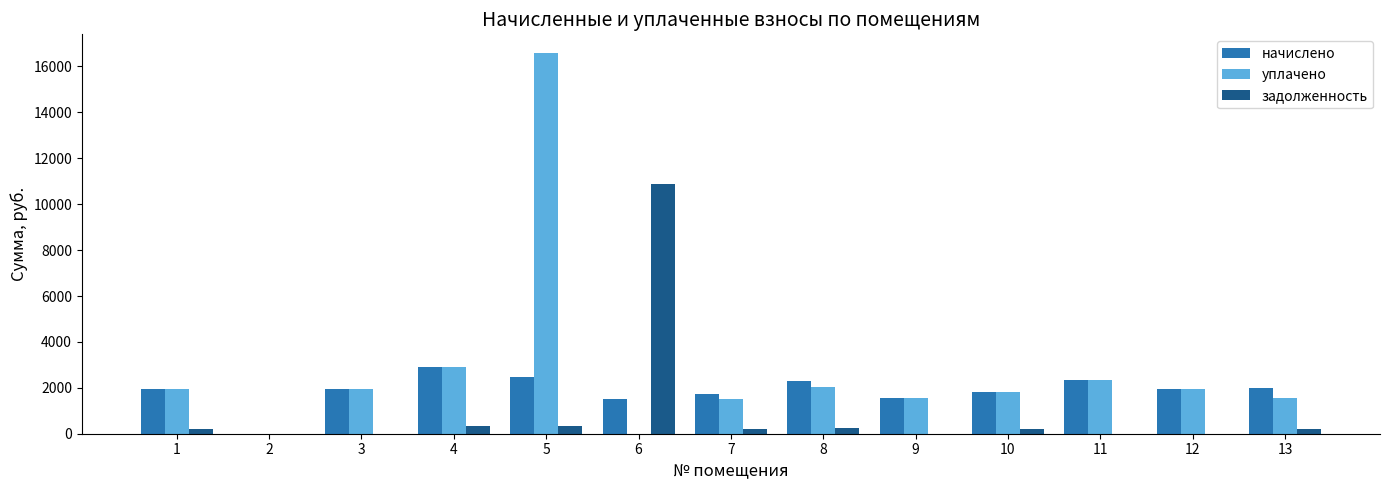

At which category is the sum across all series the highest?

5